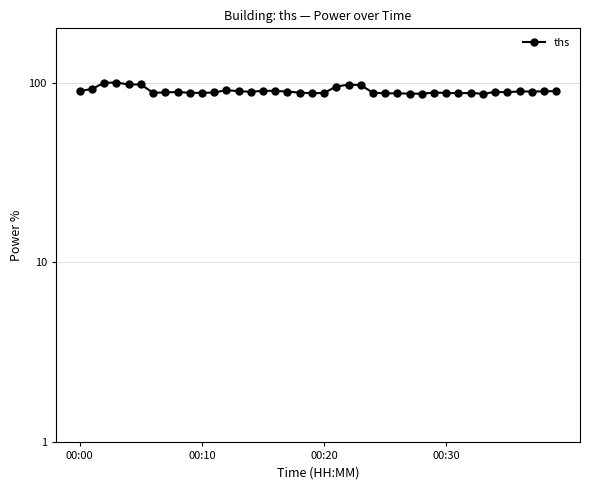

What is the difference between the maximum and minimum values?

13.5